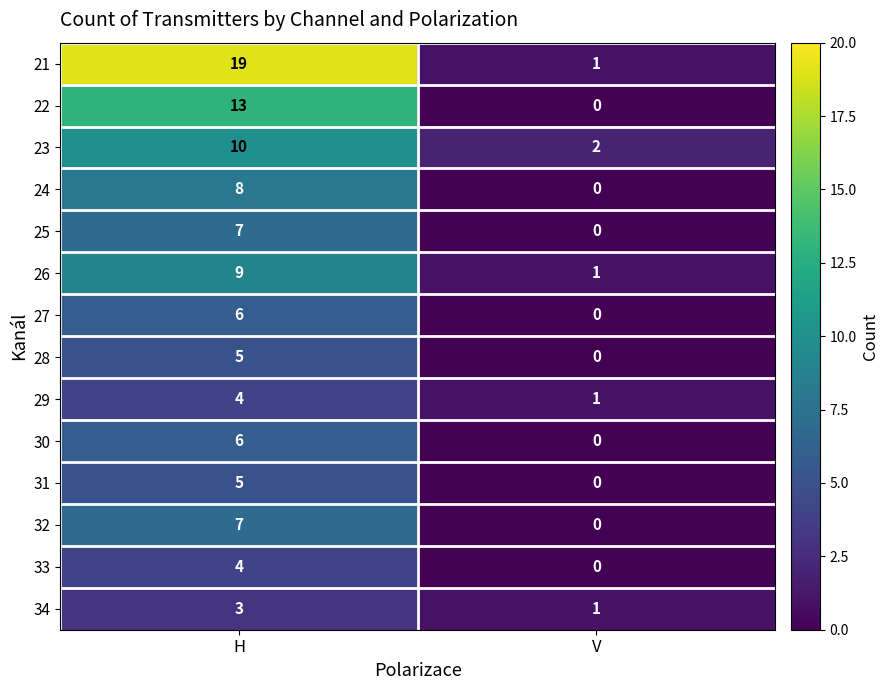

At which category is the sum across all series the highest?

H